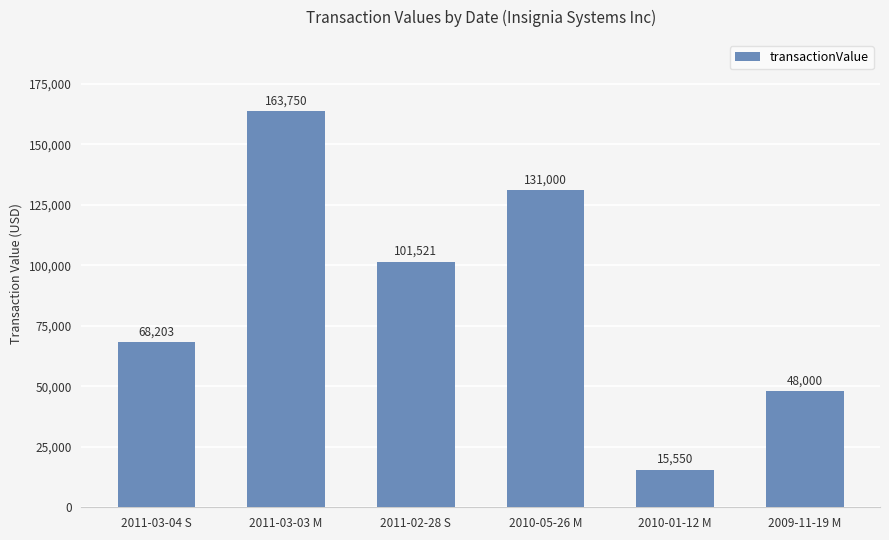

Are the bars horizontal?

No